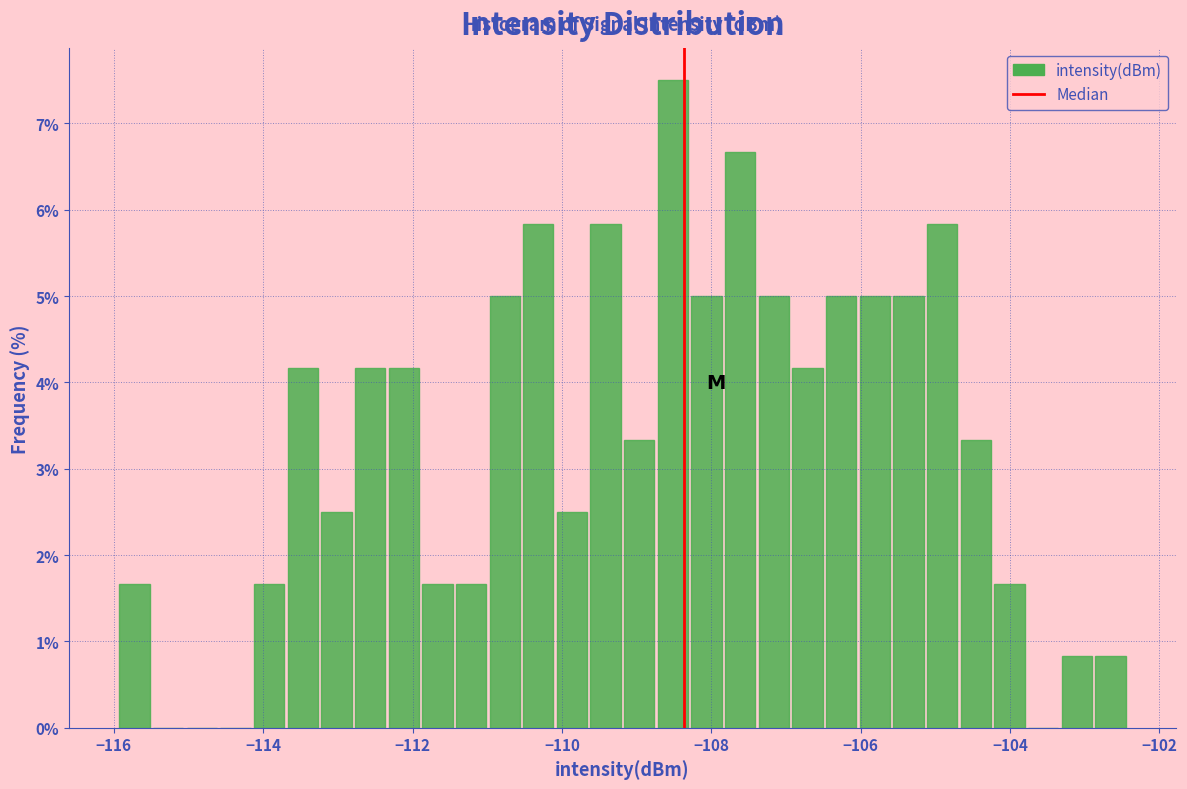

Around what value on the x-axis is the tallest bar? Give the approximate position of its centre, as read against the axis.

-108.6